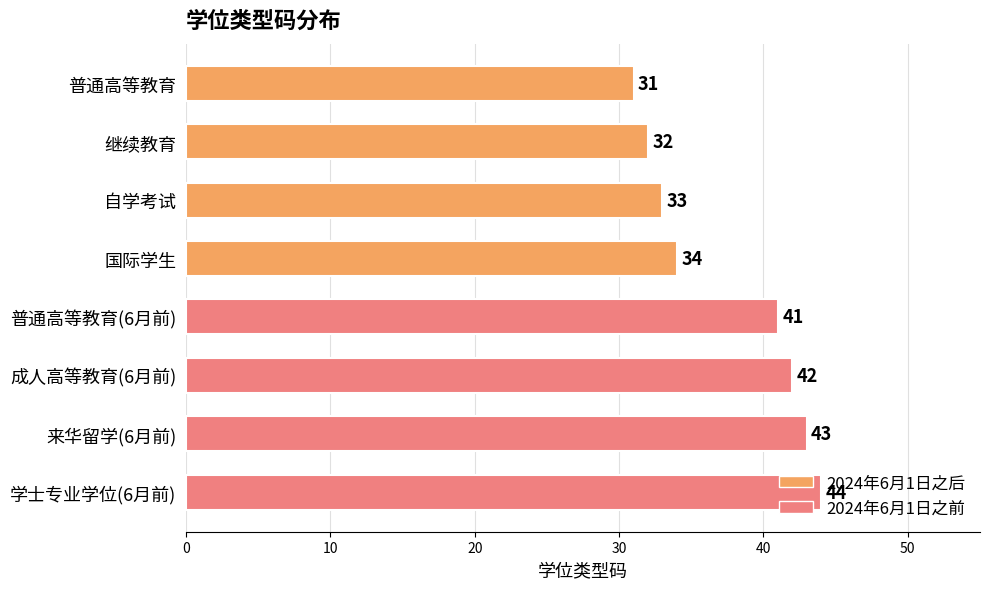

Are the bars grouped side by side (vs. stacked)?

No